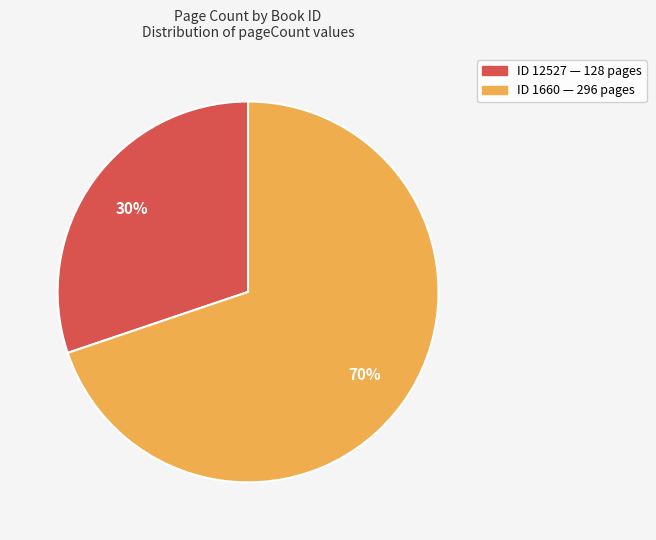

Is there a majority slice in this chart?

Yes